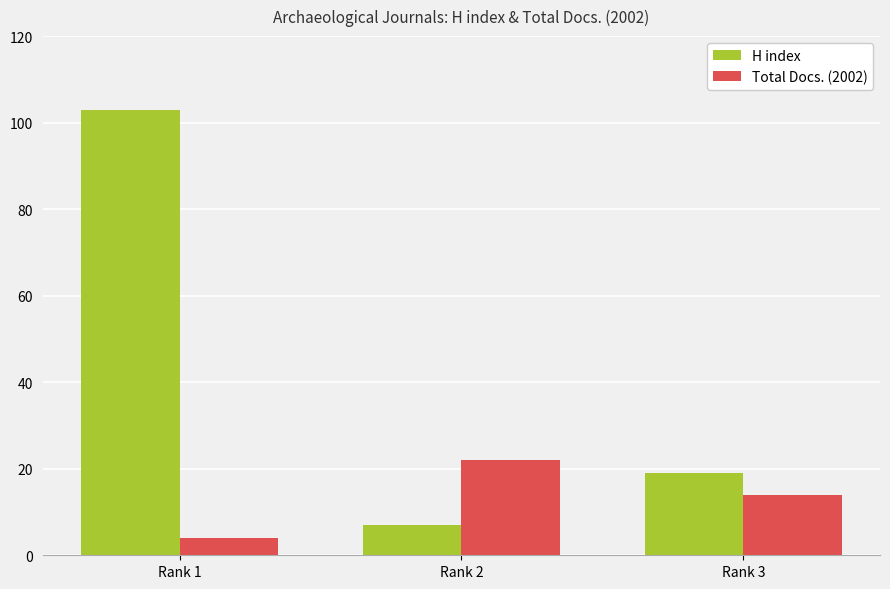

Does the chart contain stacked bars?

No